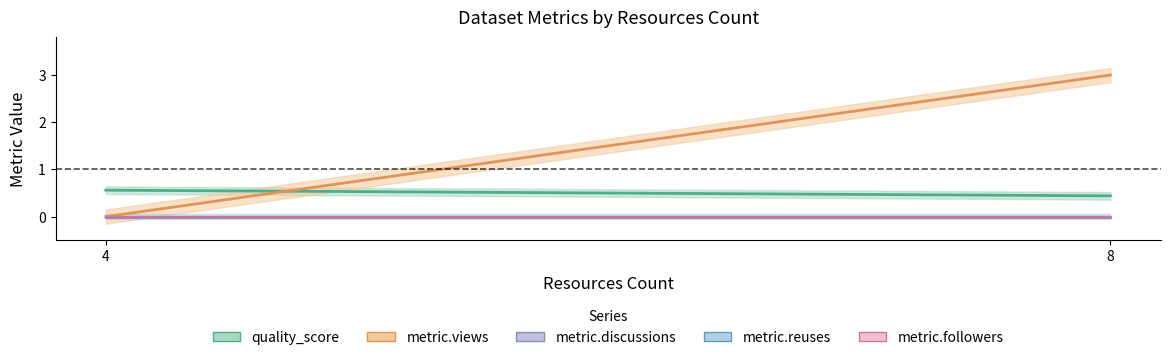

True or false: metric.followers and quality_score intersect in this chart.

False